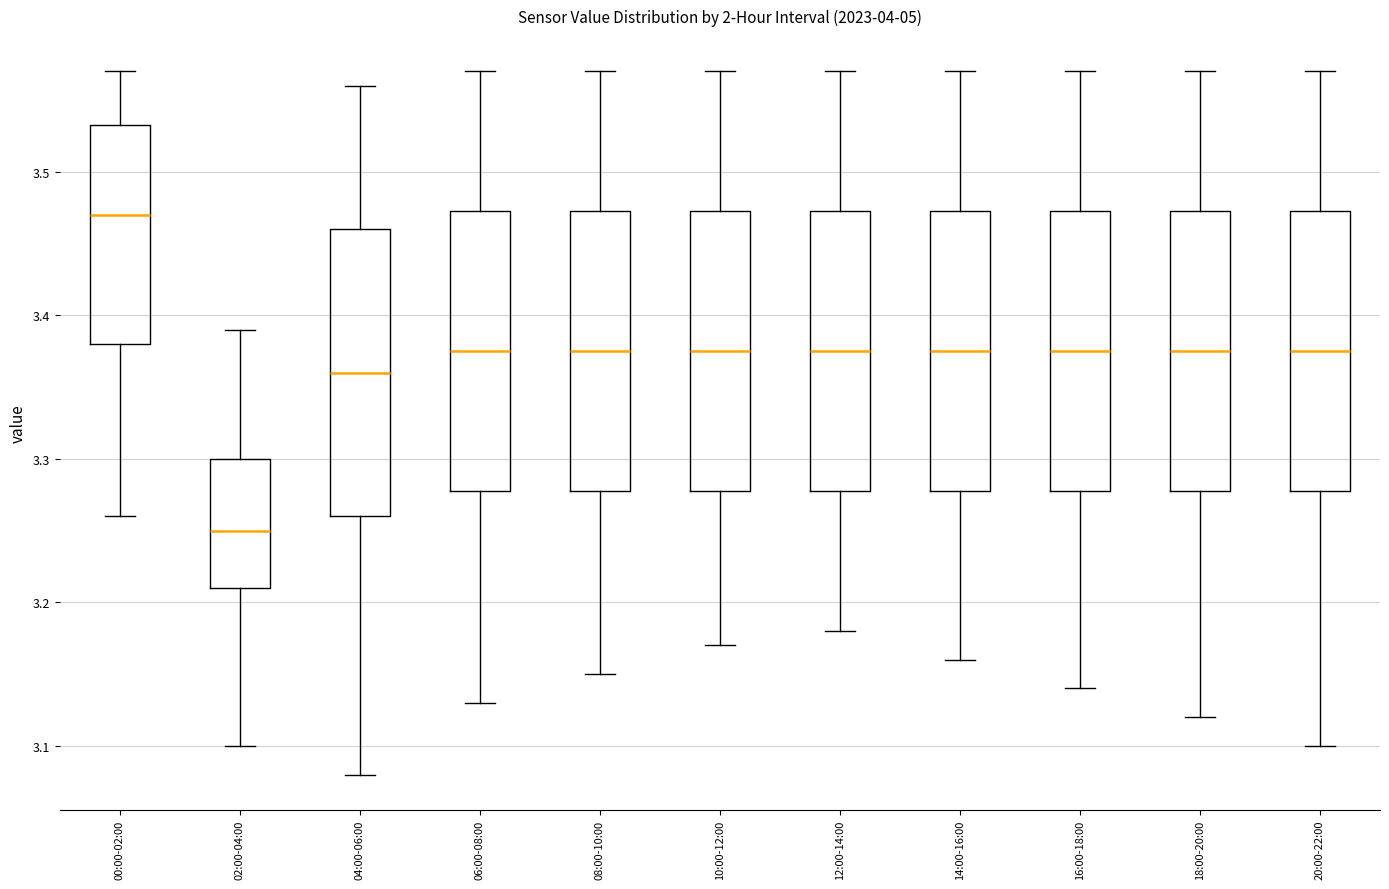

Which box has the highest median line?

00:00-02:00